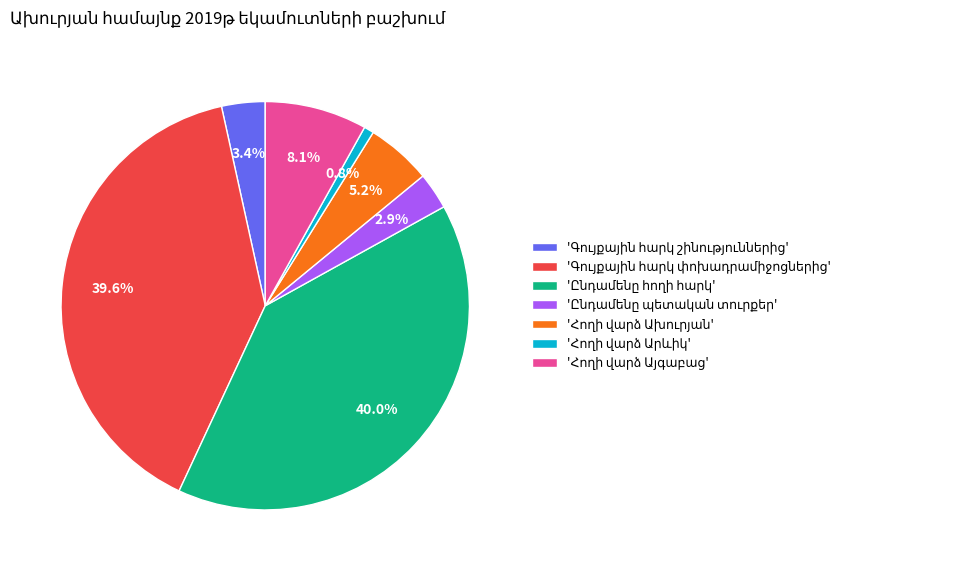

Is there any slice that represents more than half of the pie?

No